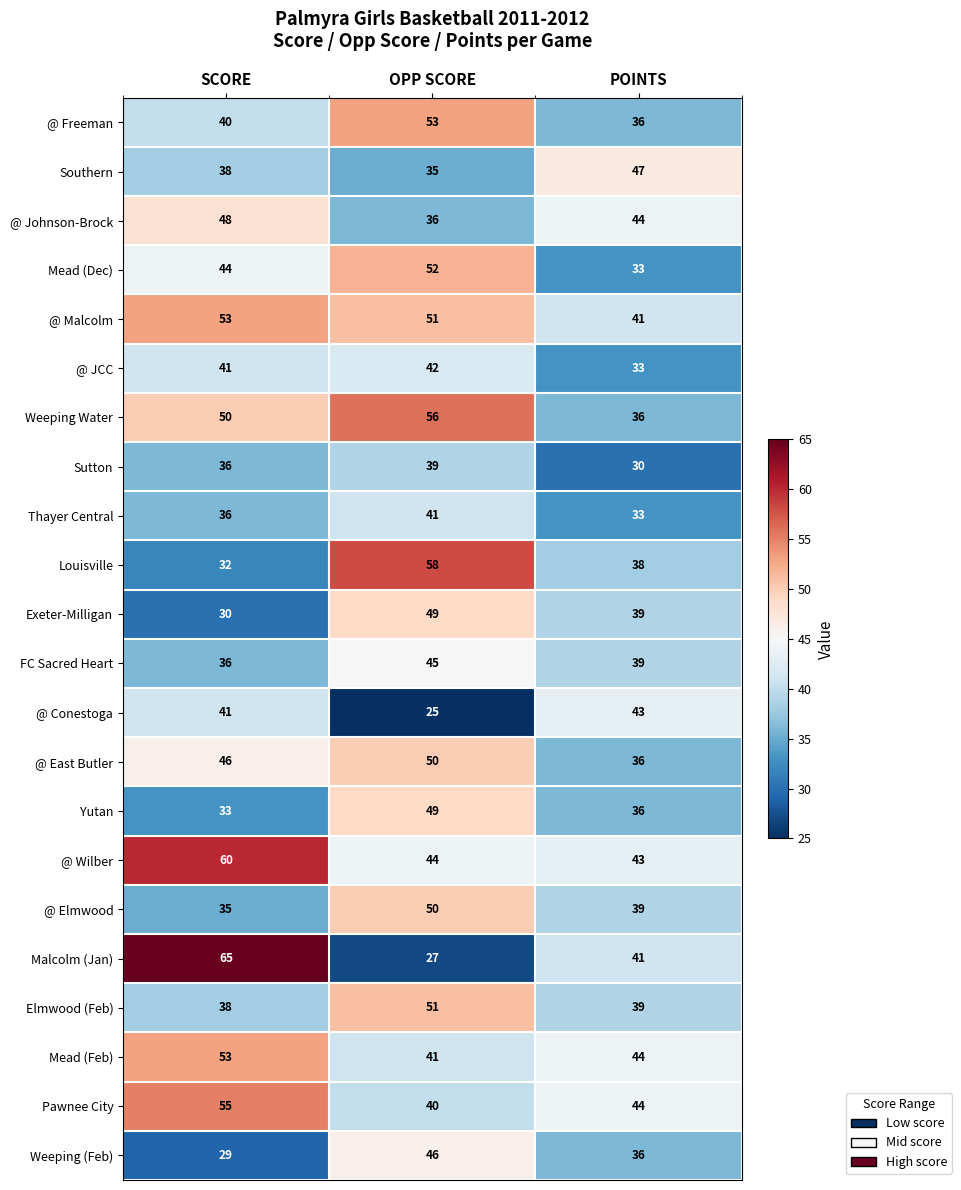

Count the Weeping (Feb) values in the range 29 to 46.

3